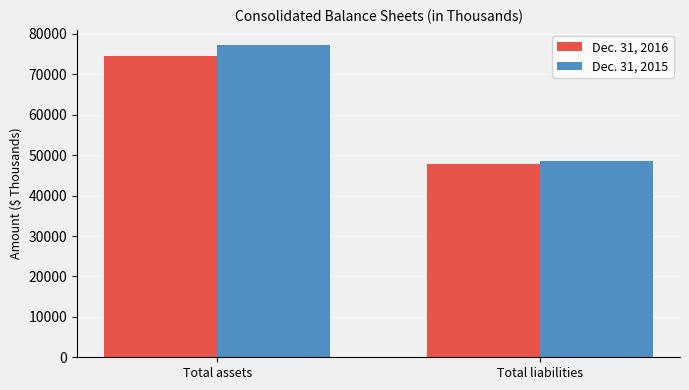

Rank the series by their maximum value, from lowest to highest.

Dec. 31, 2016, Dec. 31, 2015